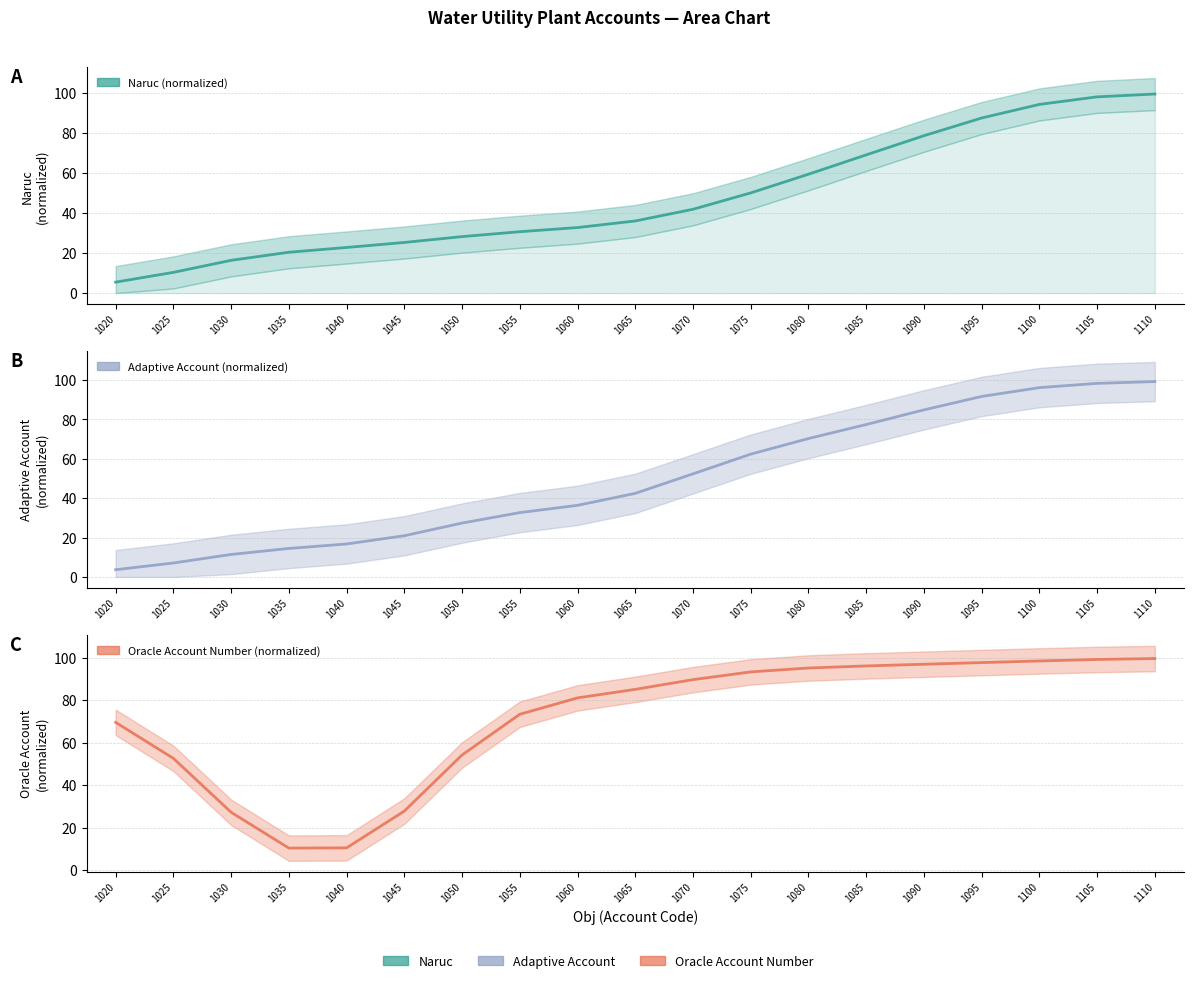

At which label does Oracle Account Number (normalized) first exceed 85?

1065